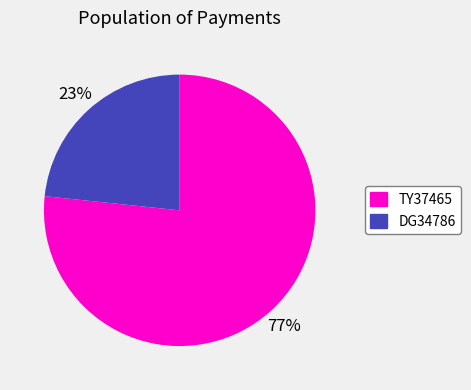

How many segments does this pie chart have?

2